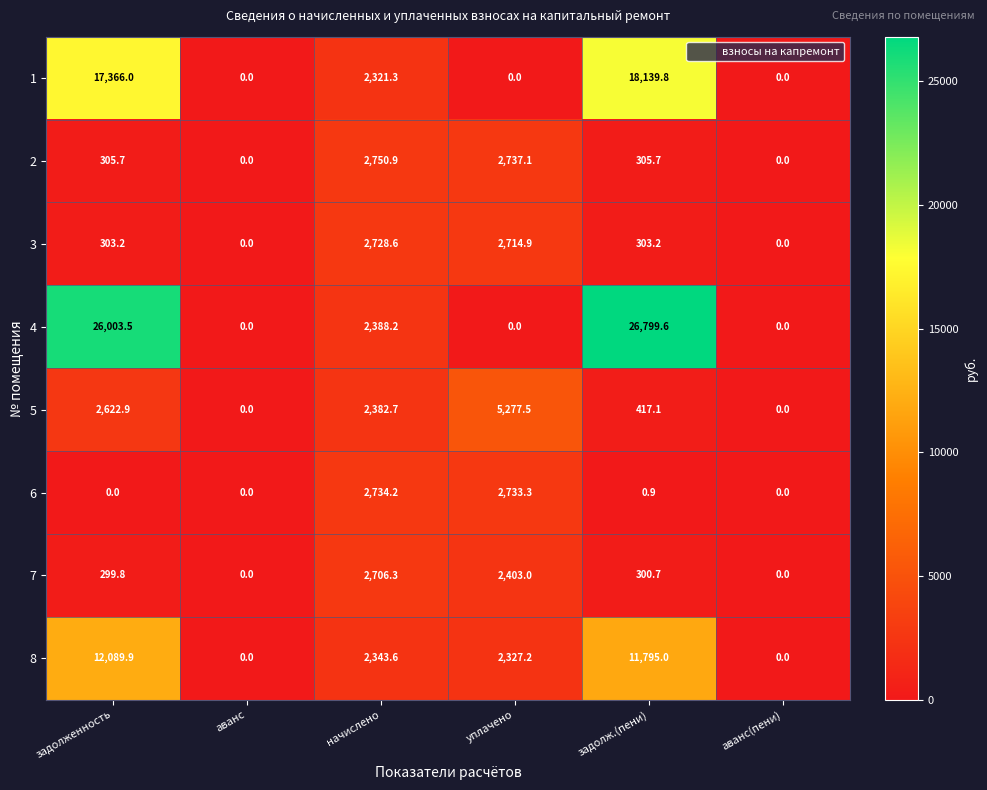

True or false: 7 has a value of 787.3 at начислено.

False